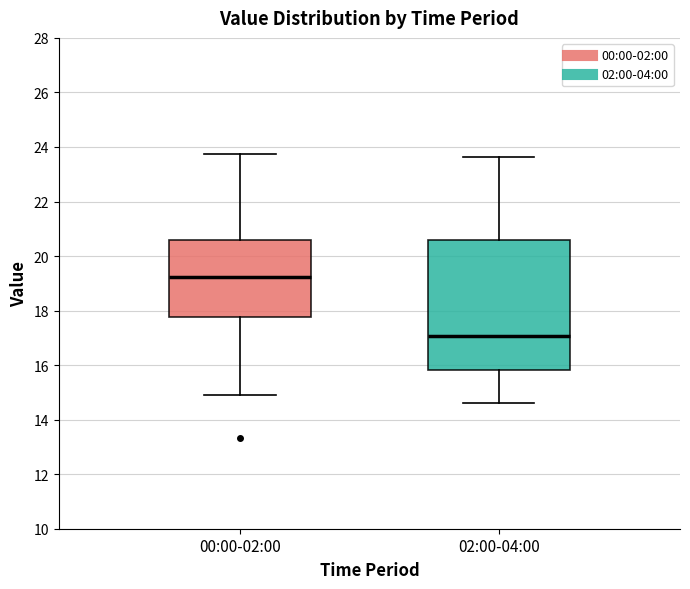

Which box is the tallest, from its lower edge to its upper edge?

02:00-04:00